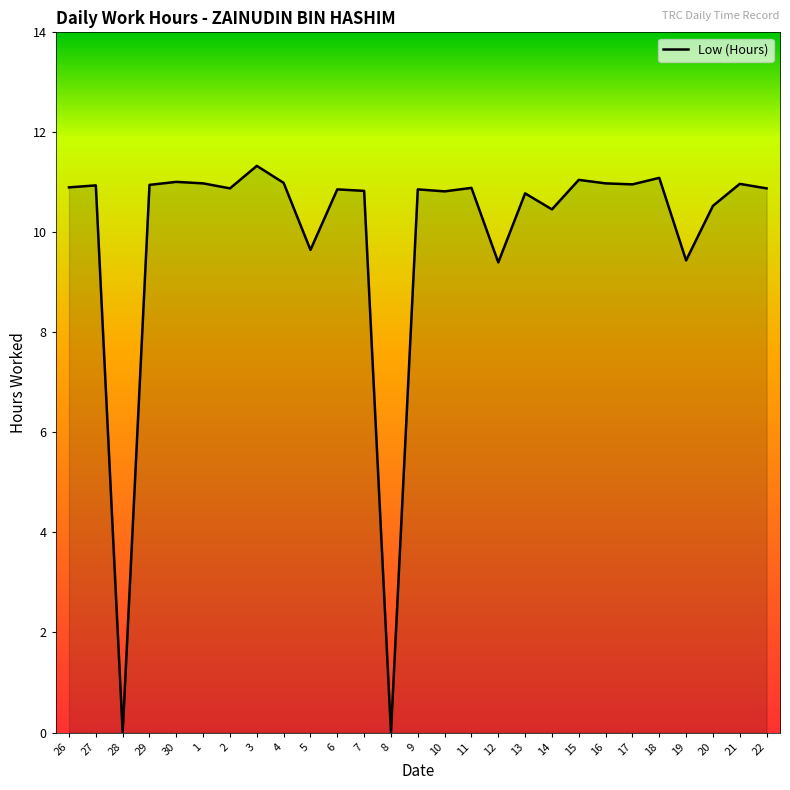

What value does the data have at 2?

10.9